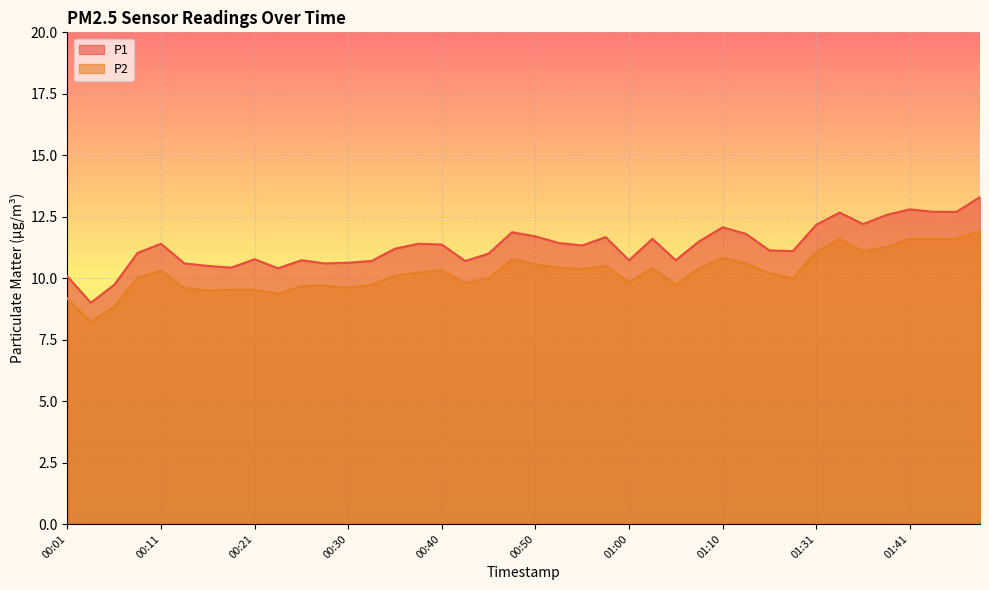

Does the chart display data point markers on the line(s)?

No